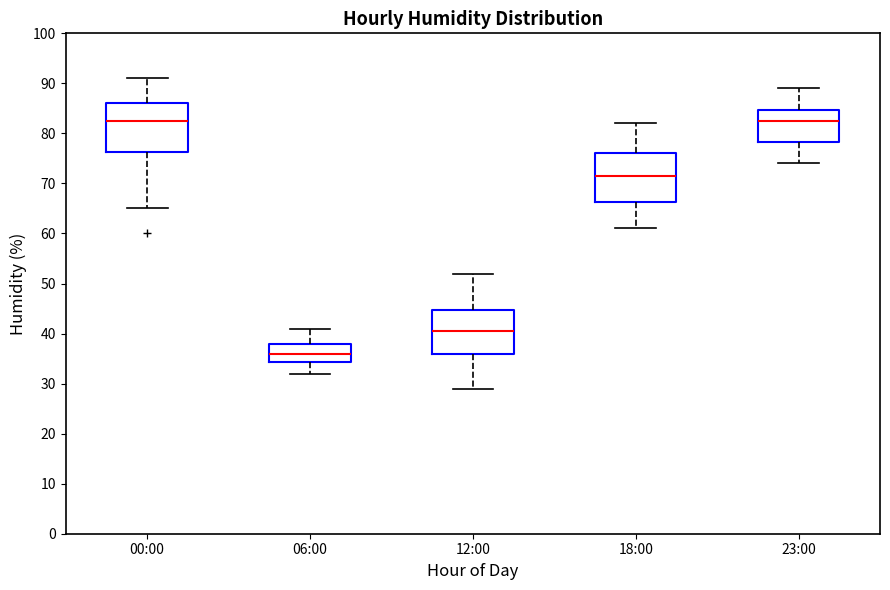

Reading left to right, read every box against the y-axis: the position of its median line, the range the box covers, and the ends of its whiskers. The values are not printed on the chart, so give them approximately, as read against the axis.

00:00: median 83, box 76 to 86, whiskers 65 to 91
06:00: median 36, box 34 to 38, whiskers 32 to 41
12:00: median 41, box 36 to 45, whiskers 29 to 52
18:00: median 72, box 66 to 76, whiskers 61 to 82
23:00: median 83, box 78 to 85, whiskers 74 to 89